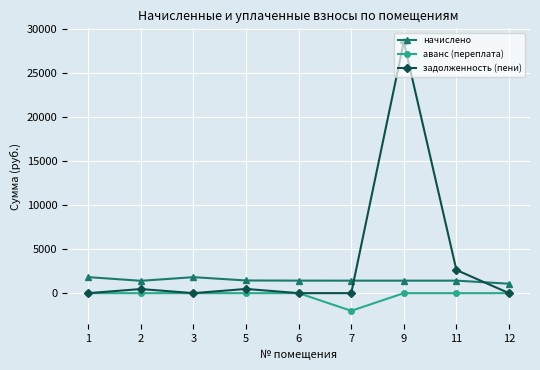

True or false: аванс (переплата) and начислено intersect in this chart.

False